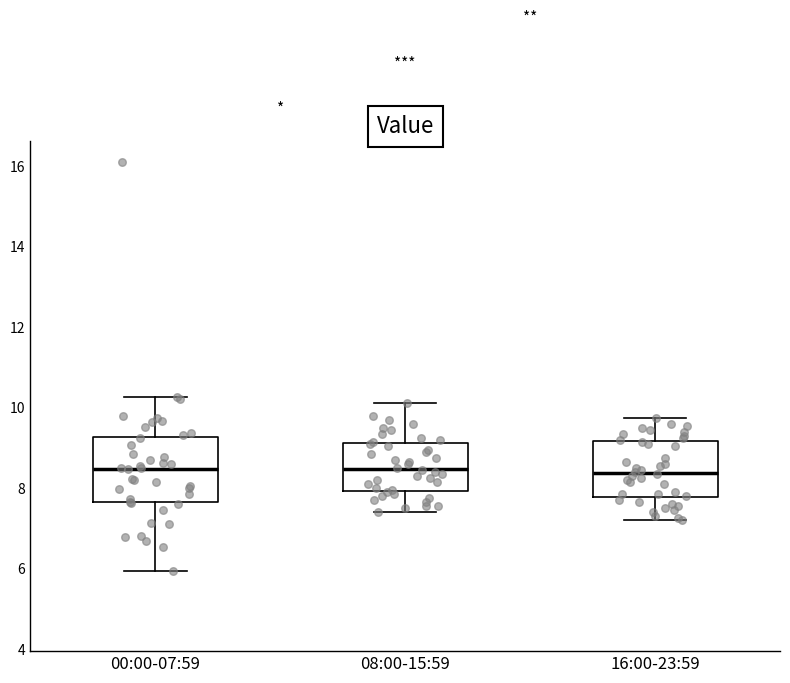

Where is the upper edge of the box for 00:00-07:59 on the y-axis? The values are not printed on the chart, so give them approximately, as read against the axis.

9.2